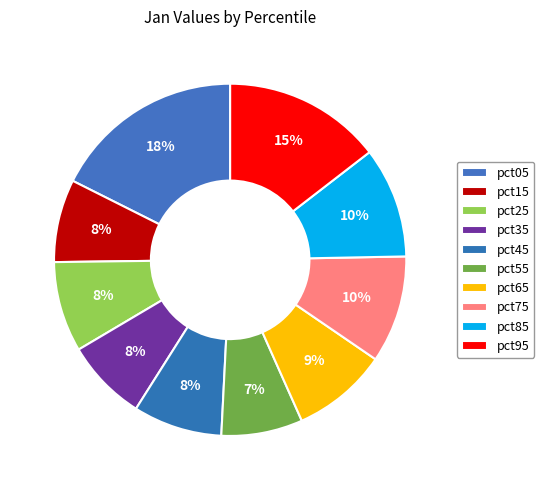

Is there a majority slice in this chart?

No